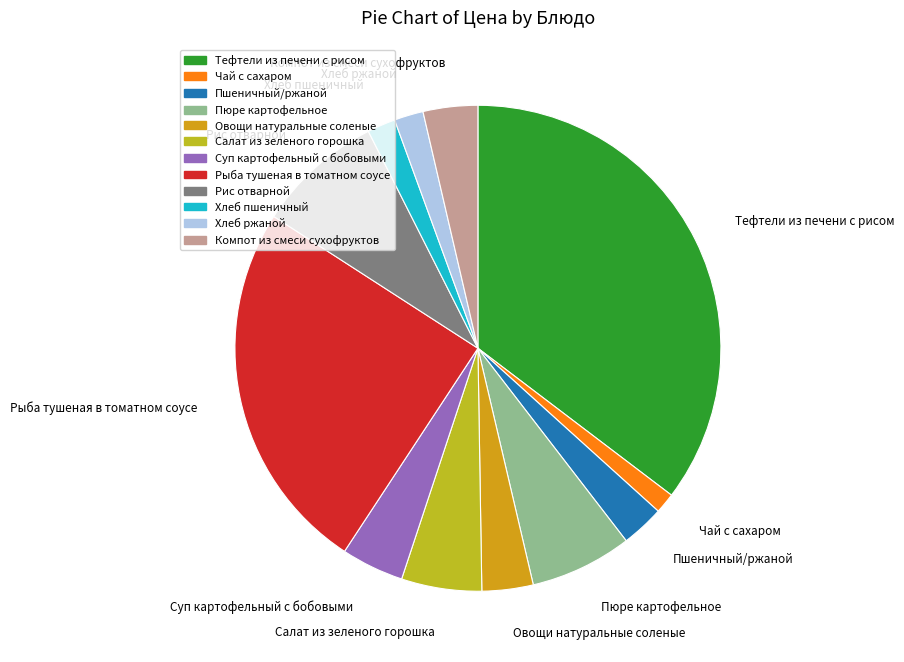

How many slices are in this pie chart?

12